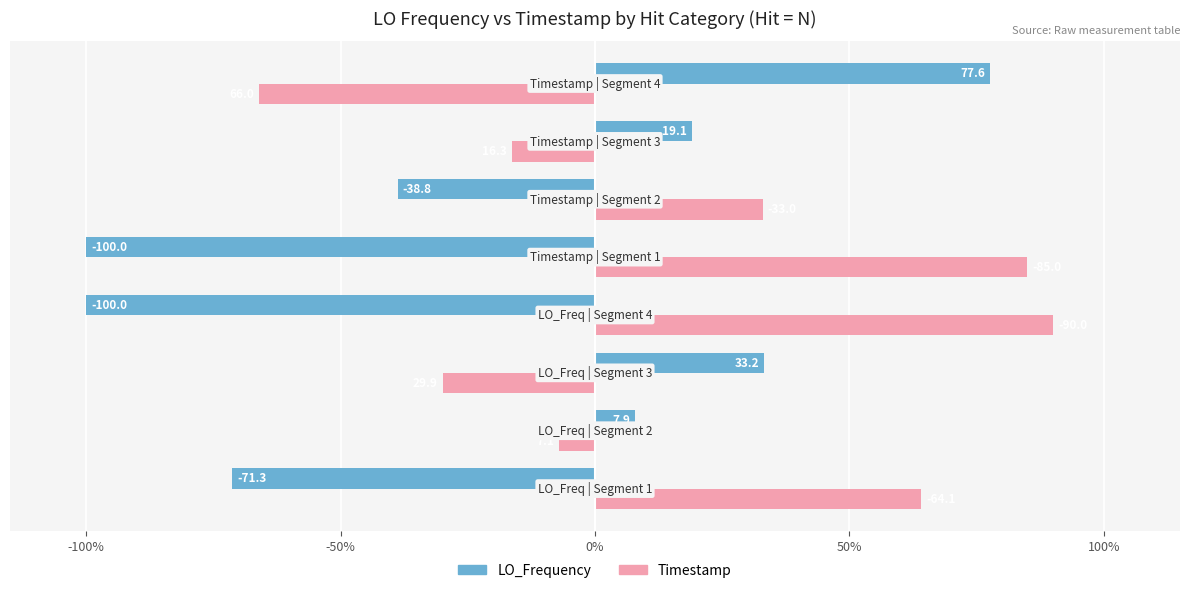

What is the difference between the maximum and second lowest values in the Timestamp series?

119.9